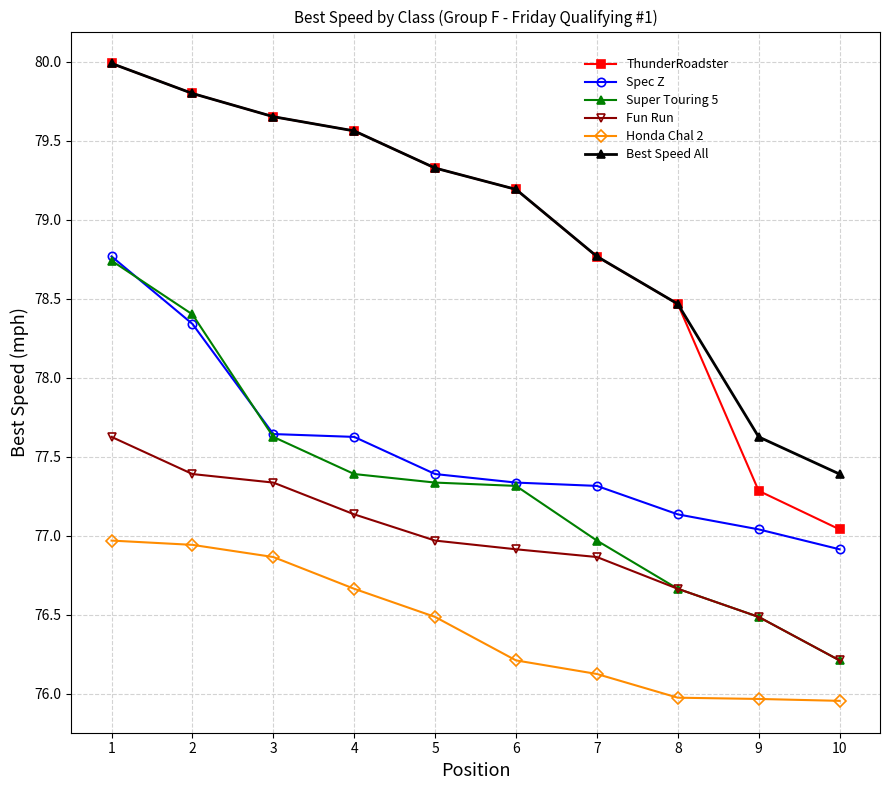

Where does the Spec Z series first go above 77?

1